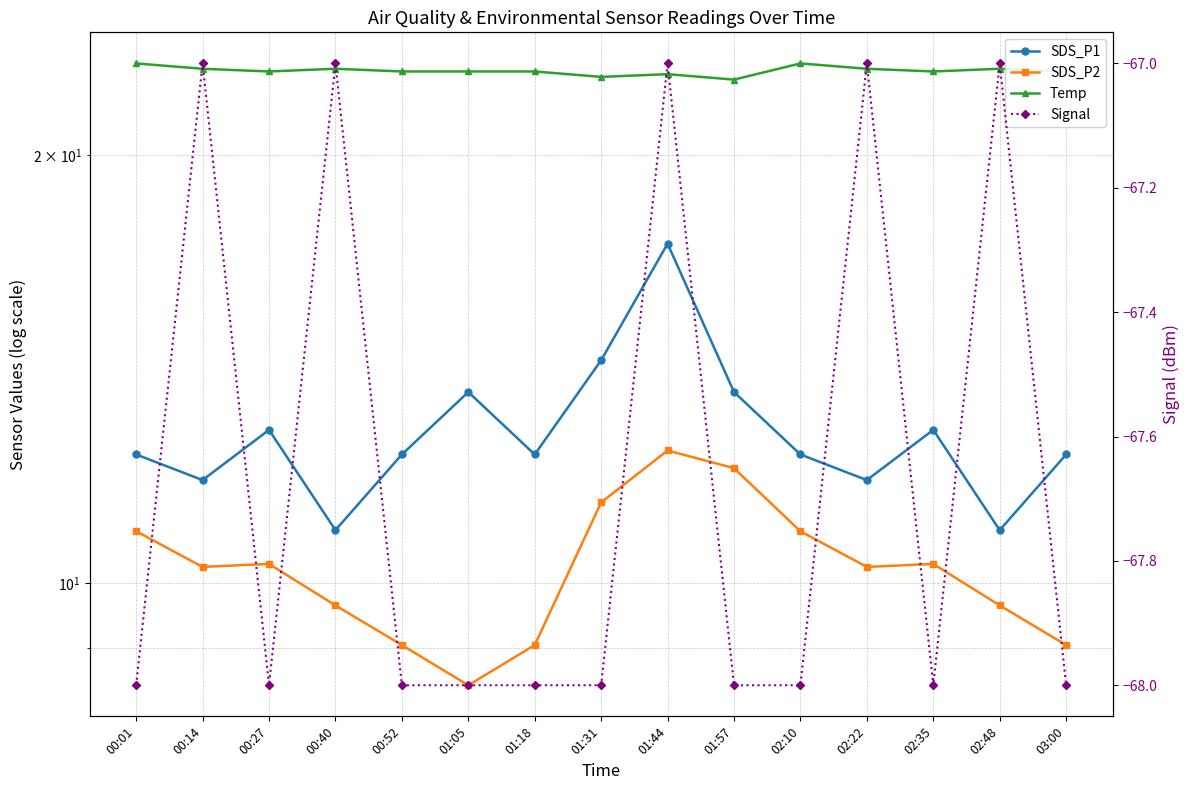

Which series has the largest total across all categories?

Temp